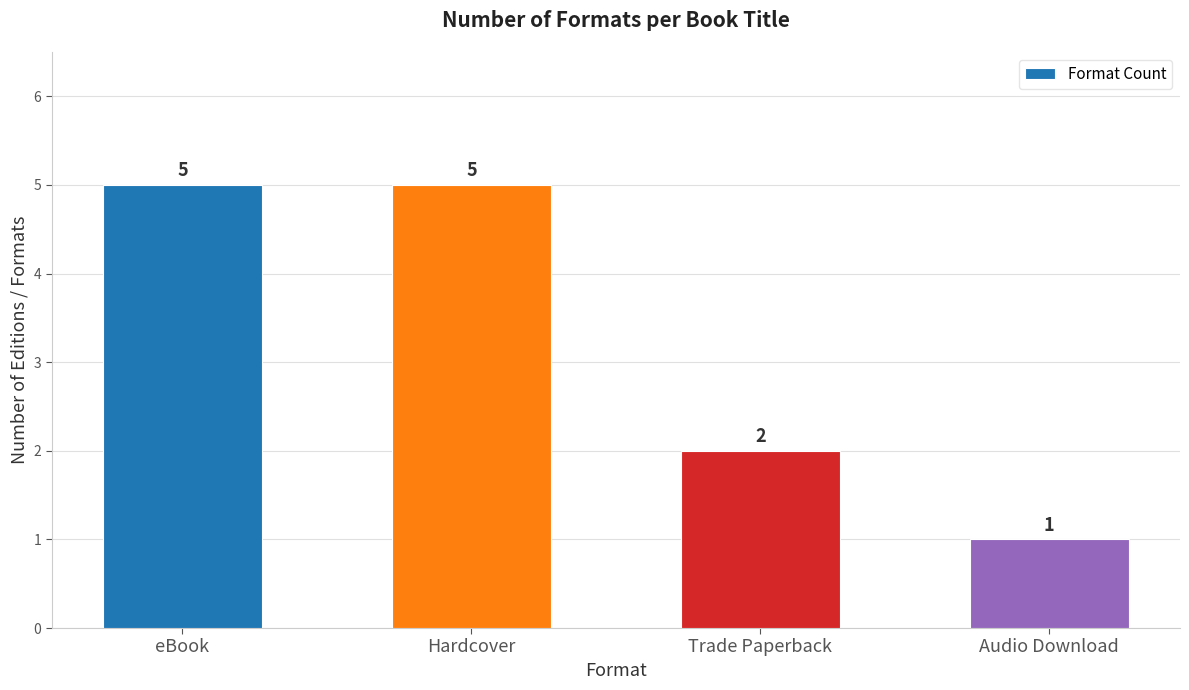

The chart shows a value of 8 at Hardcover. True or false?

False